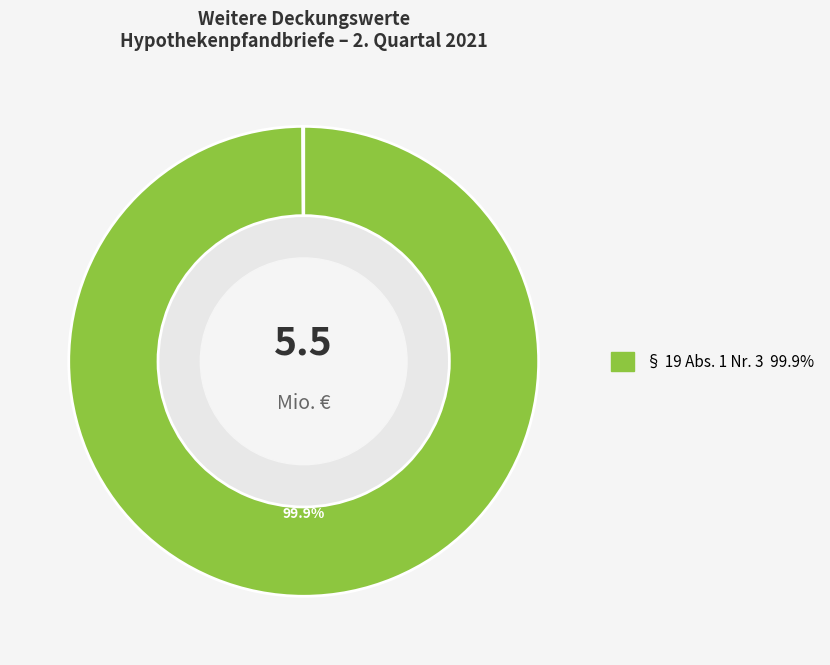

Is there any slice that represents more than half of the pie?

Yes